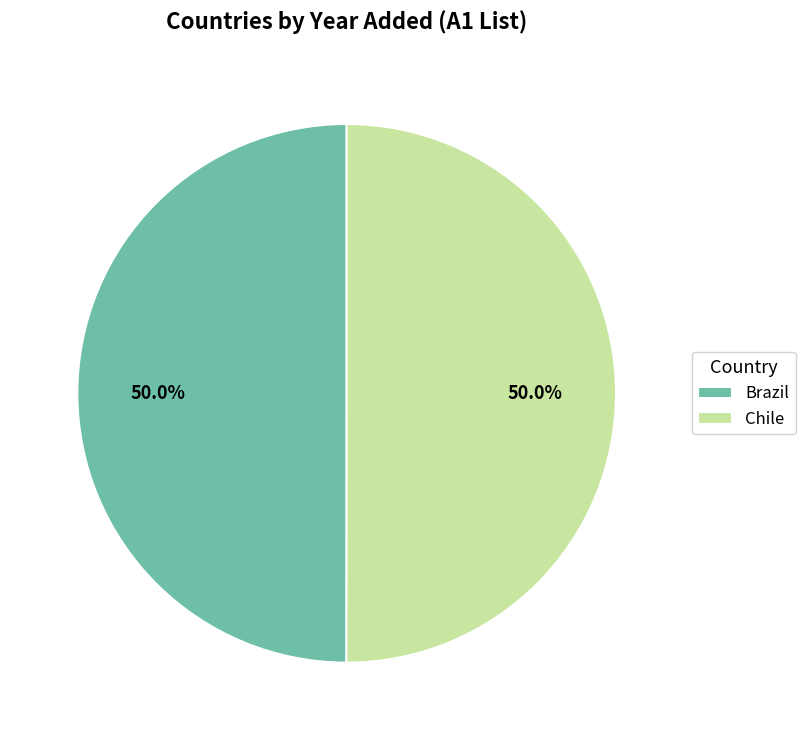

What is the total percentage of Chile and Brazil?

100.0%